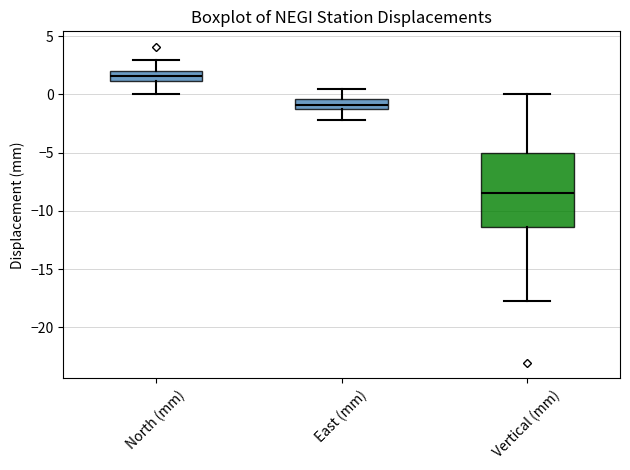

Reading left to right, transcribe this box plot: for each box, give where its median line is, the range the box spans, and where its two whiskers end, as read against the y-axis. The values are not printed on the chart, so give them approximately, as read against the axis.

North (mm): median 1.5, box 1.0 to 2.0, whiskers 0.0 to 3.0
East (mm): median -1.0, box -1.5 to -0.5, whiskers -2.0 to 0.5
Vertical (mm): median -8.5, box -11.5 to -5.0, whiskers -18.0 to 0.0